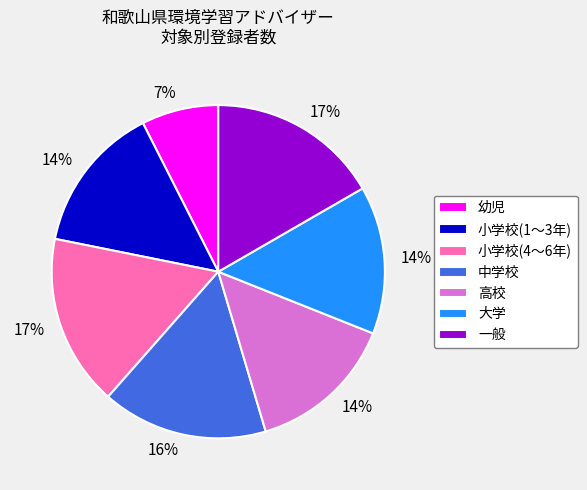

Do 一般 and 小学校(4～6年) together represent more than half of the pie?

No